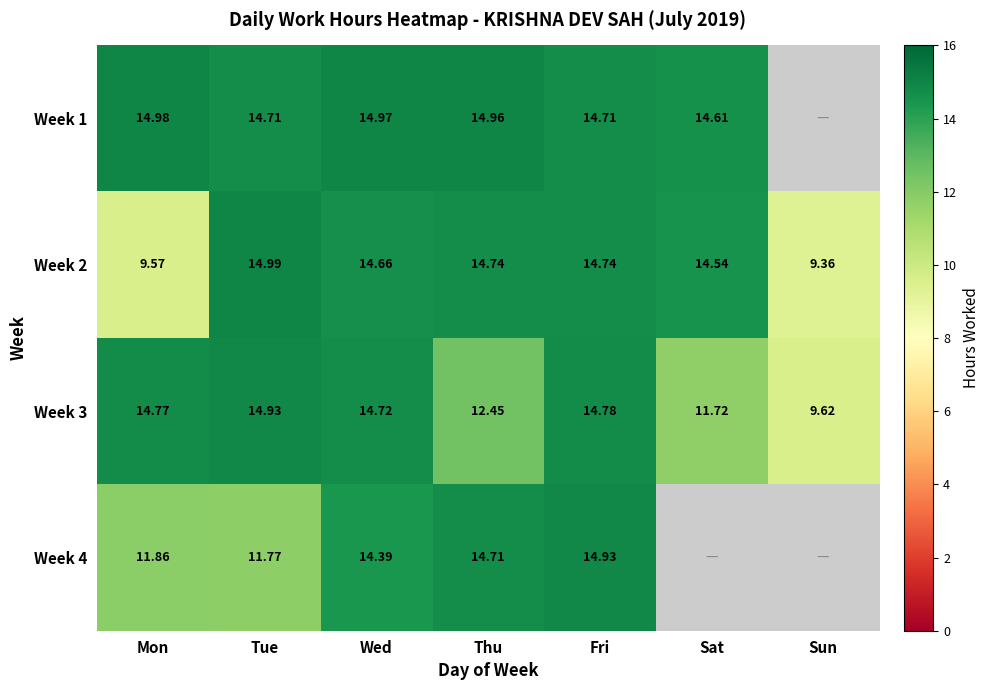

The Week 1 series shows 25.0 at Thu. True or false?

False